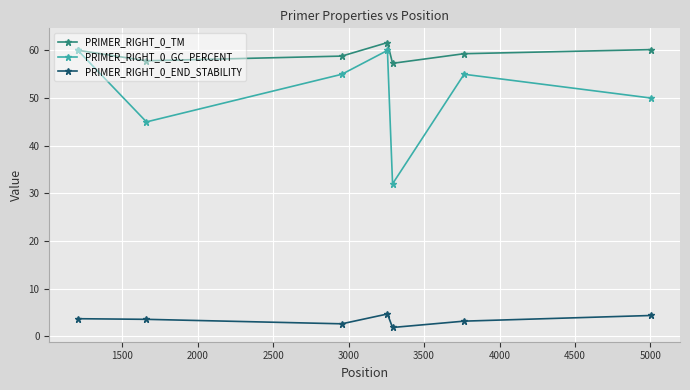

True or false: PRIMER_RIGHT_0_TM has more than 2 interior local peaks.

False